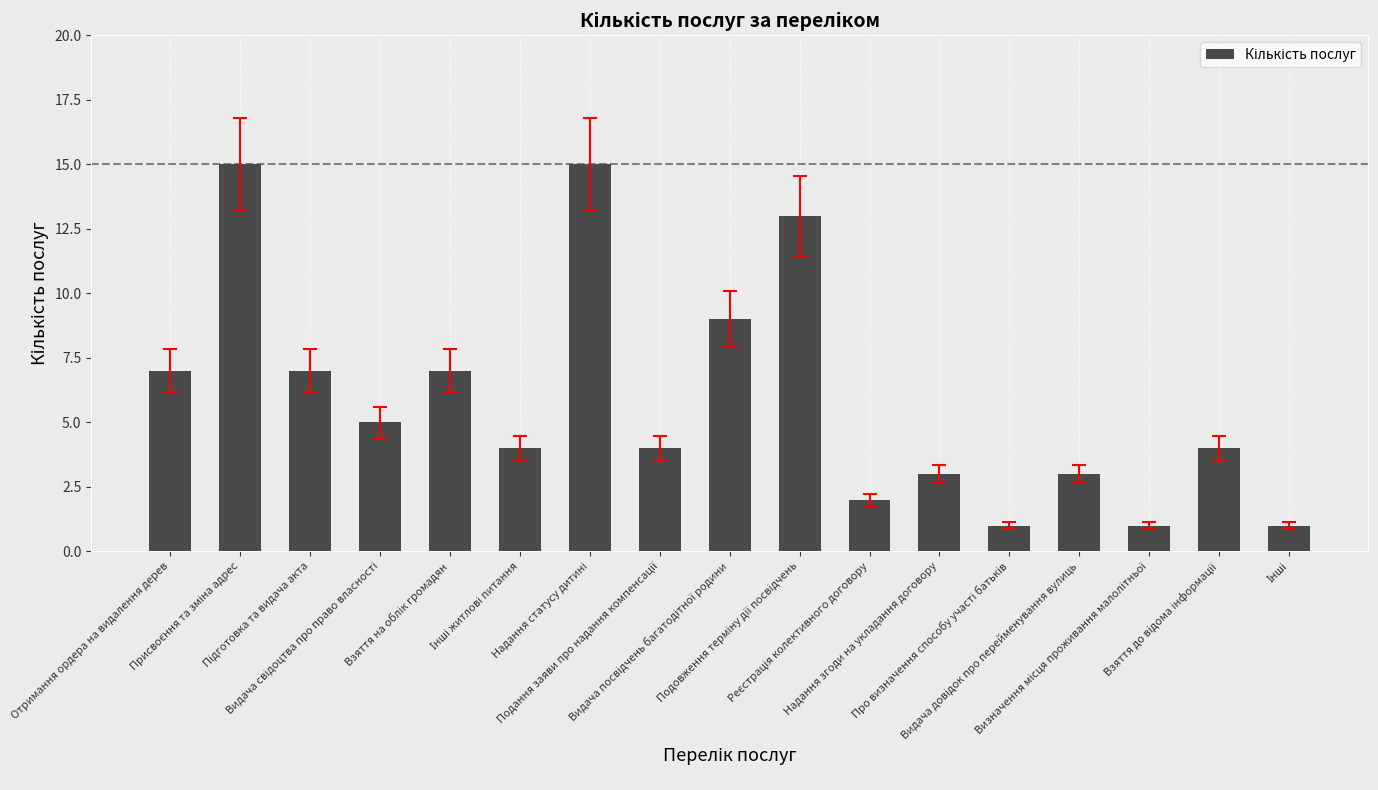

What is the difference between the second highest and second lowest values?

14